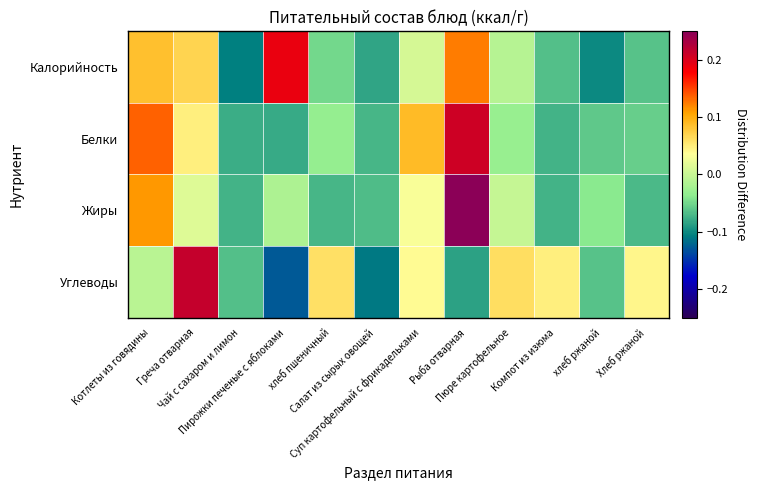

At which category is the sum across all series the highest?

Рыба отварная